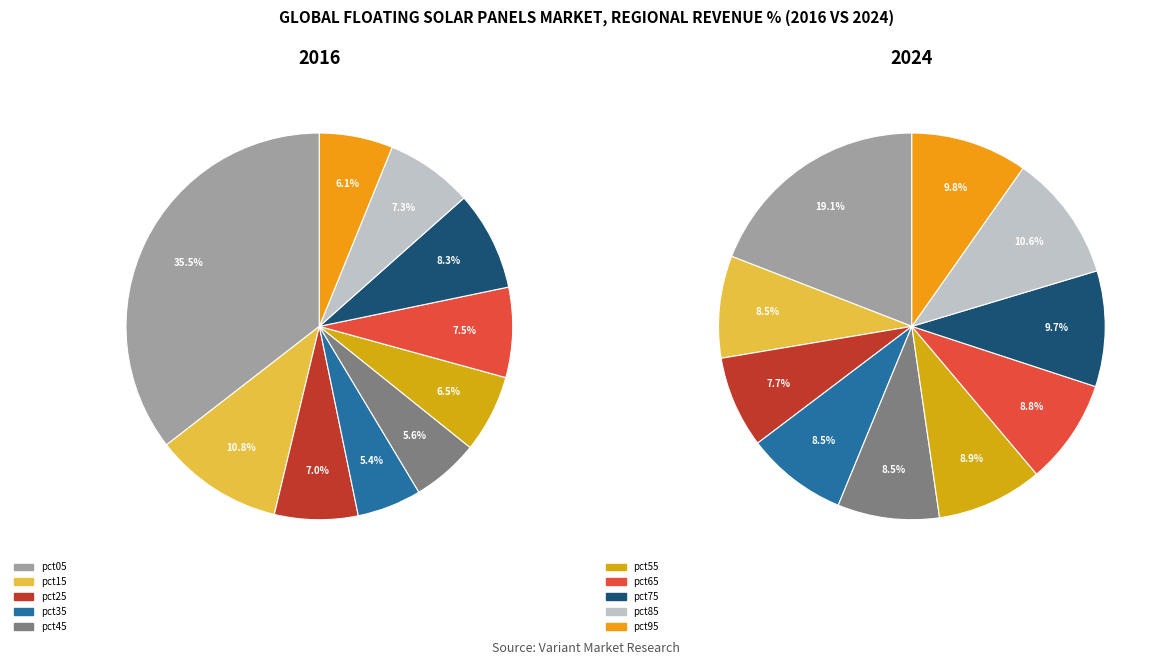

Between pct25 and pct55, which series saw the biggest shift?

2024